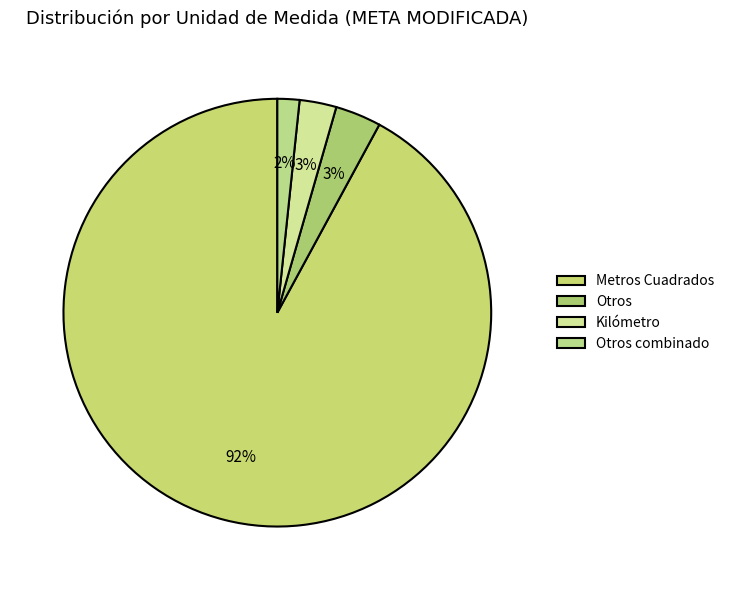

How many slices are in this pie chart?

4